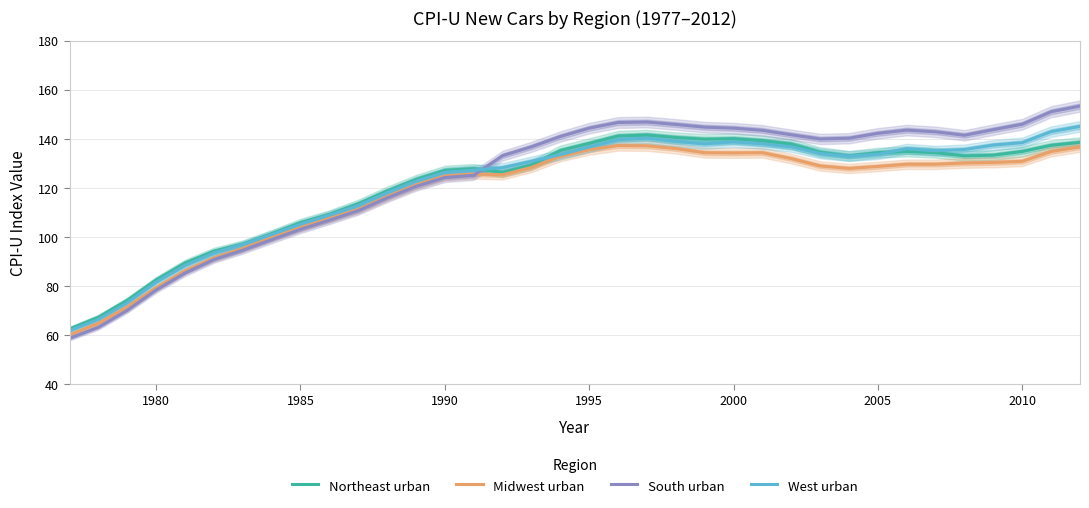

Rank the series by their maximum value, from highest to lowest.

South urban, West urban, Northeast urban, Midwest urban